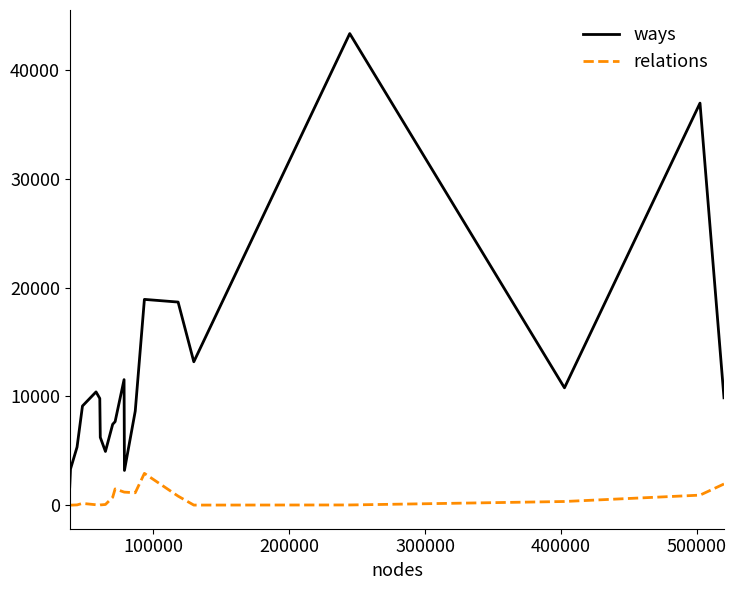

What is the average value of the relations series?

666